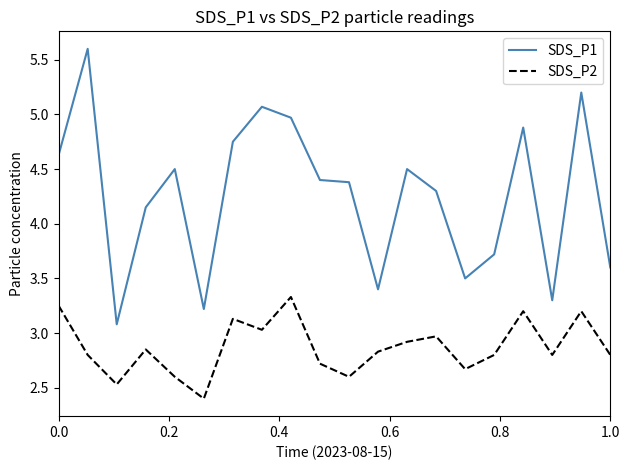

What are all the series names shown in the legend?

SDS_P1, SDS_P2